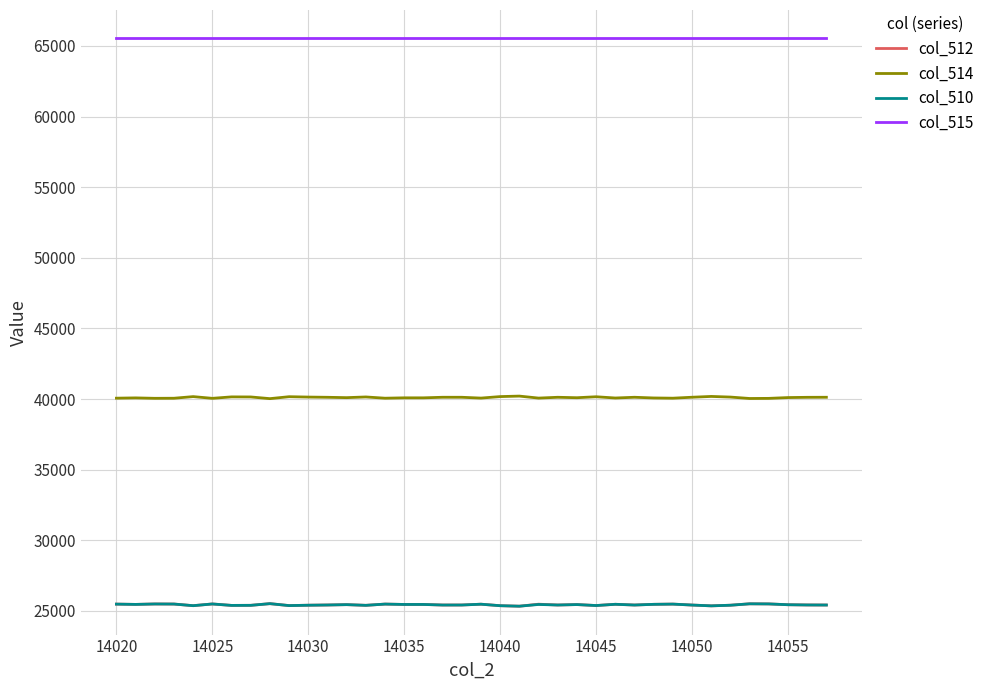

What is the highest value of the col_514 series?

40206